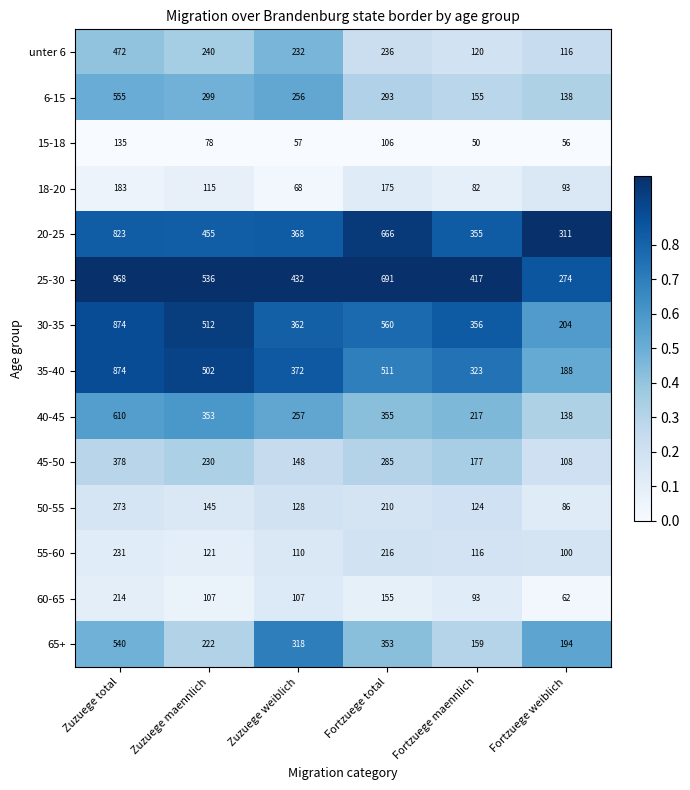

Rank the series at Fortzuege maennlich from highest to lowest value.

25-30, 30-35, 20-25, 35-40, 40-45, 45-50, 65+, 6-15, 50-55, unter 6, 55-60, 60-65, 18-20, 15-18